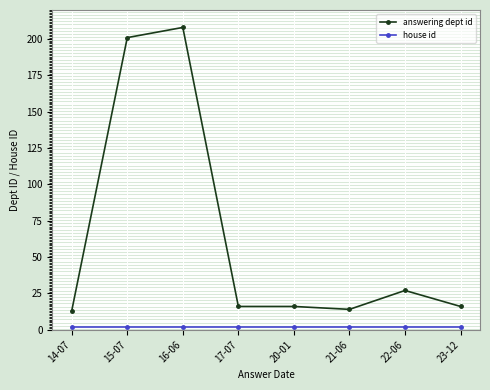

The answering dept id series shows 25 at 23-12. True or false?

False